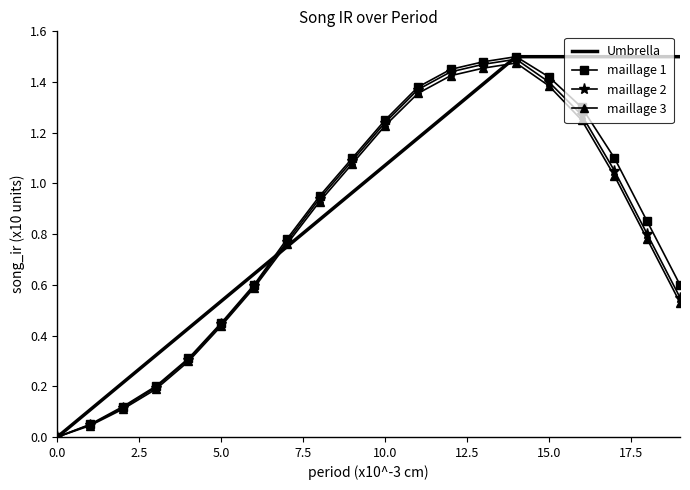

Which series has the largest total across all categories?

Umbrella